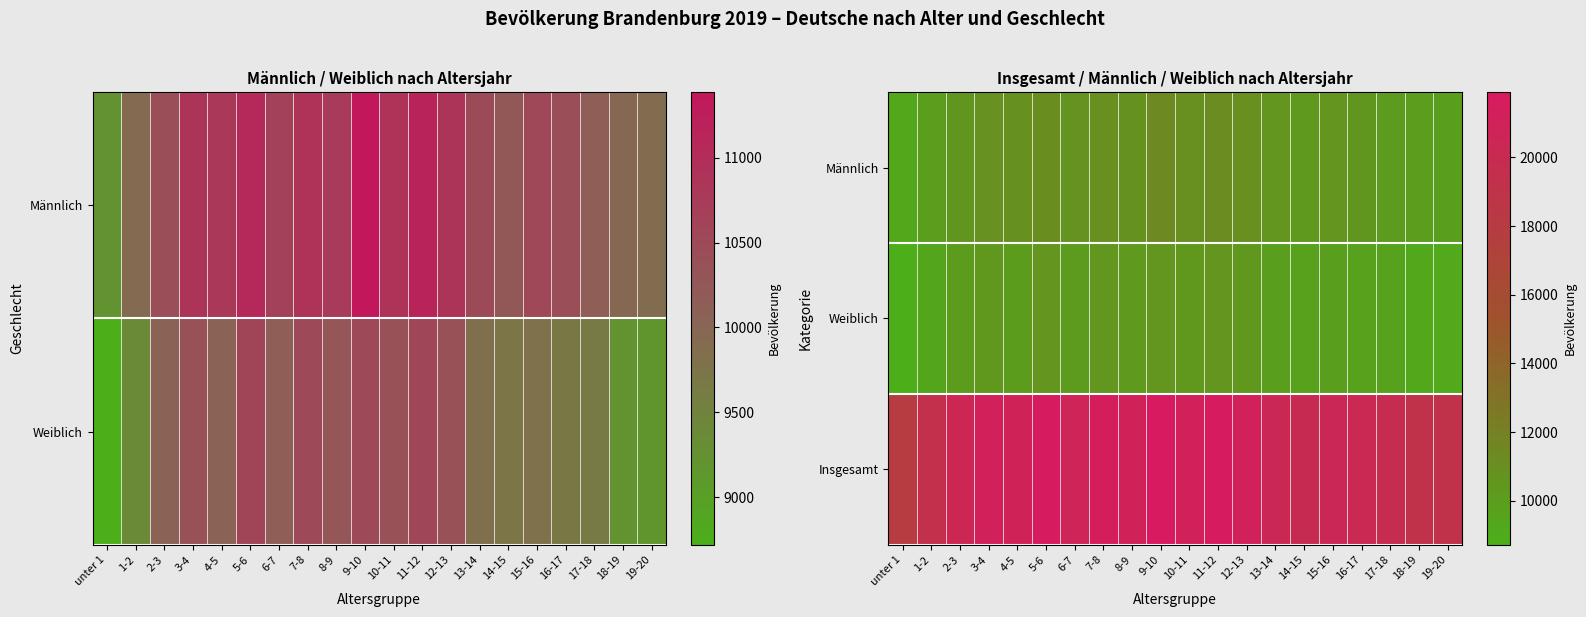

True or false: Männlich has a value of 18036 at 11-12.

False